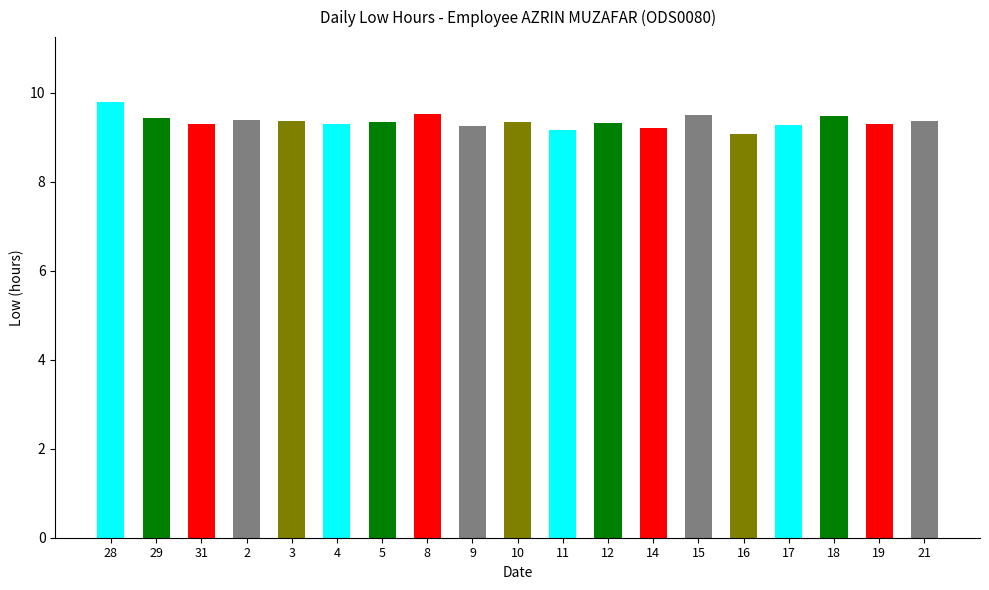

What is the difference between the values at 16 and 17?

0.2